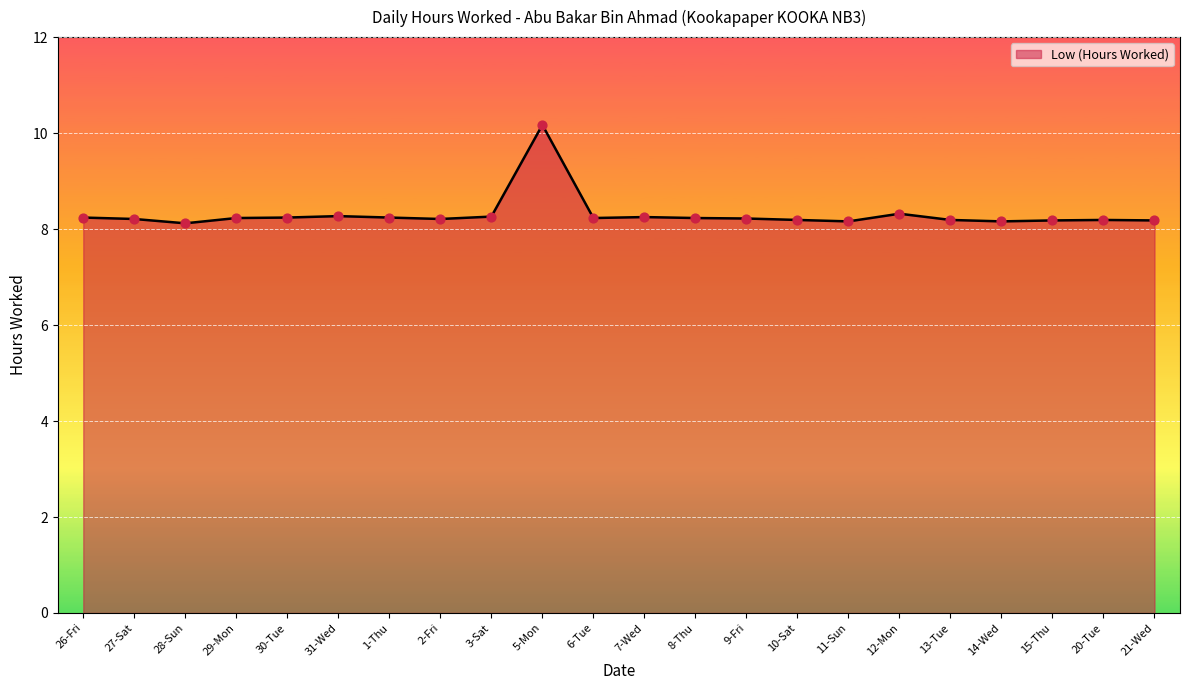

What is the change in value from 3-Sat to 13-Tue?

-0.1